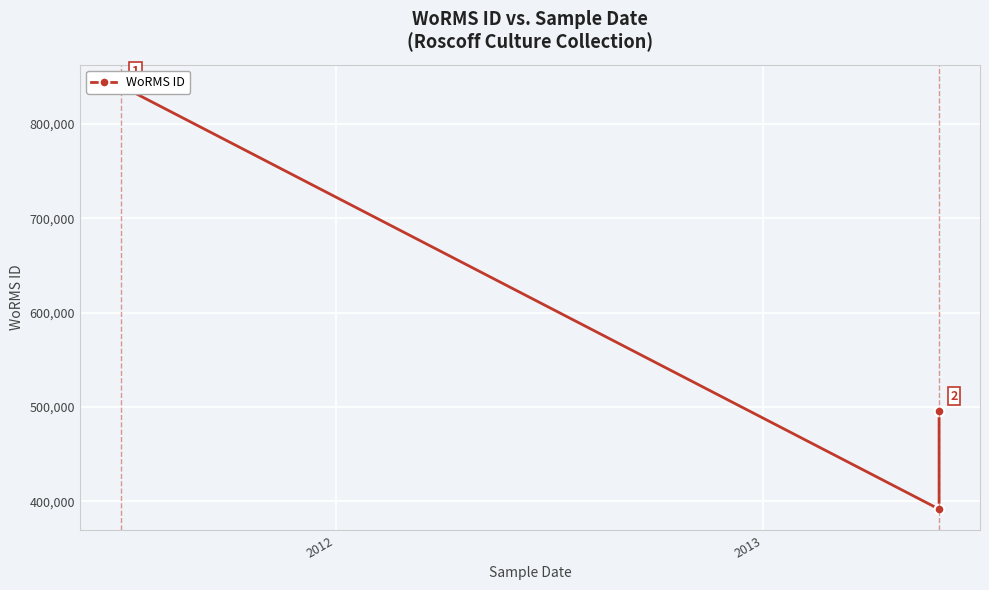

How many values are below 495804?

1